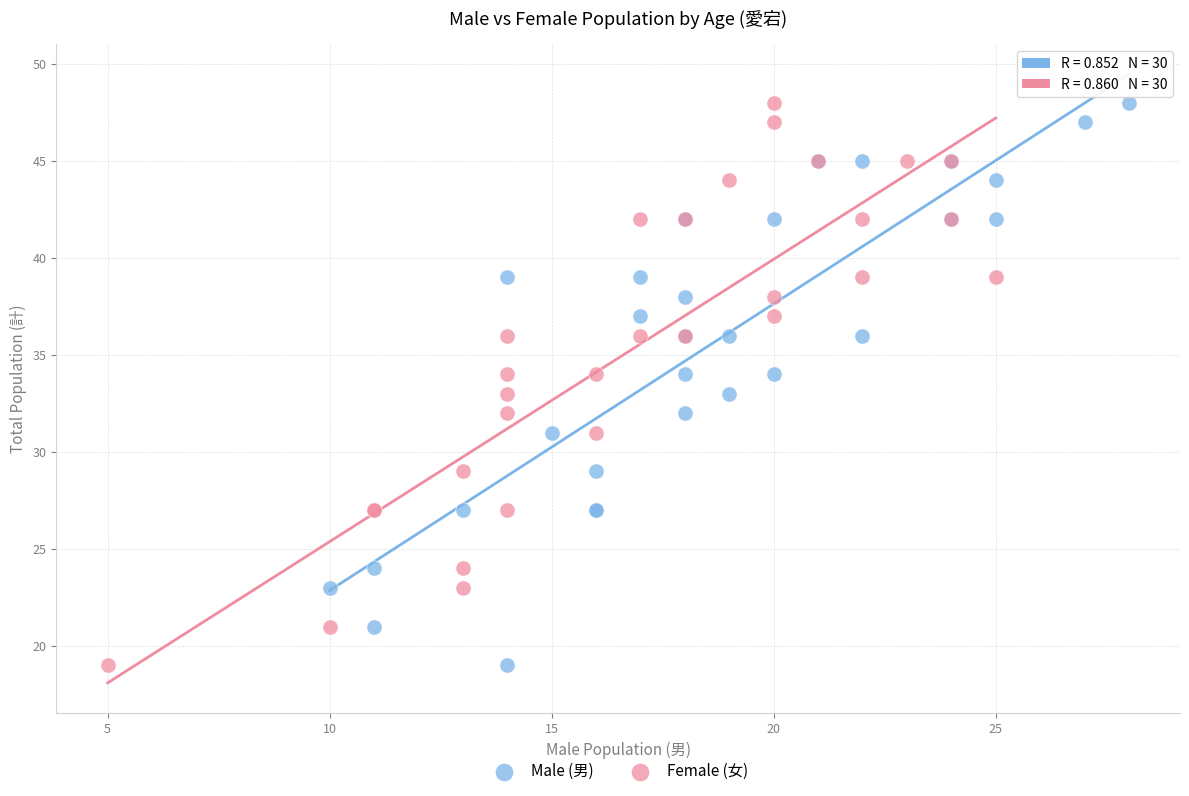

What are all the series names shown in the legend?

Male (男), Female (女)